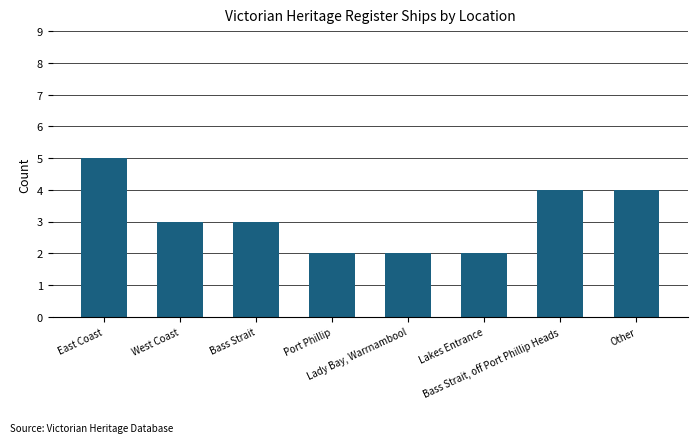

At which label does the data first exceed 3?

East Coast